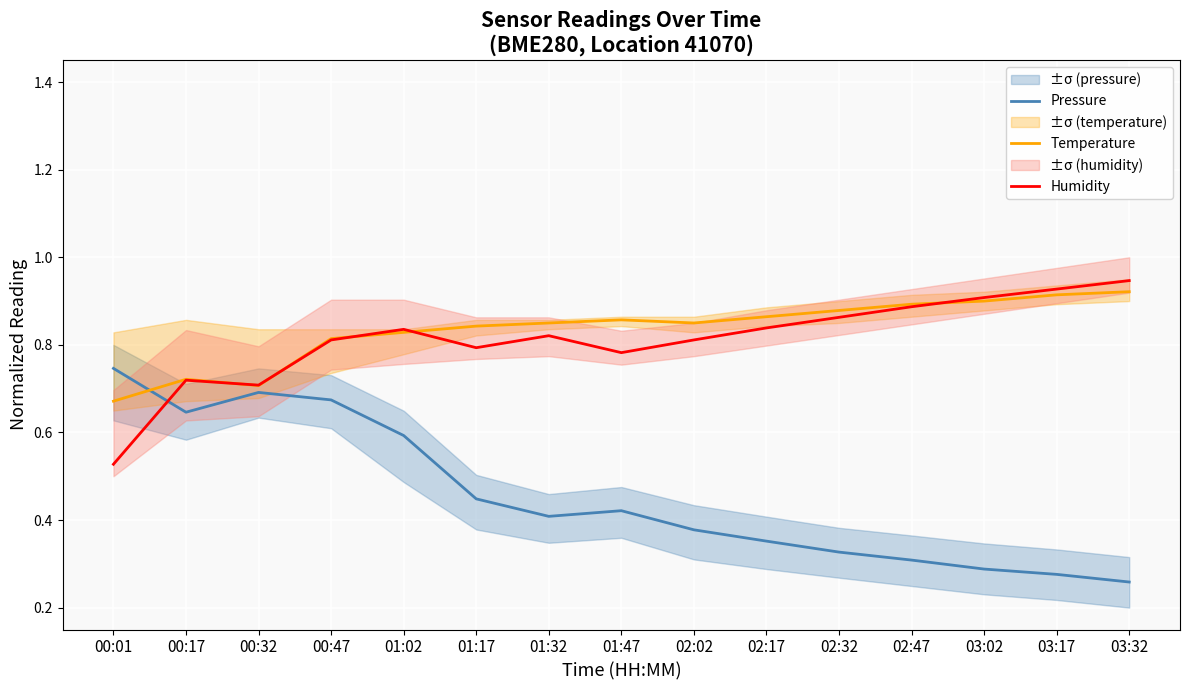

What are all the series names shown in the legend?

Pressure, Temperature, Humidity